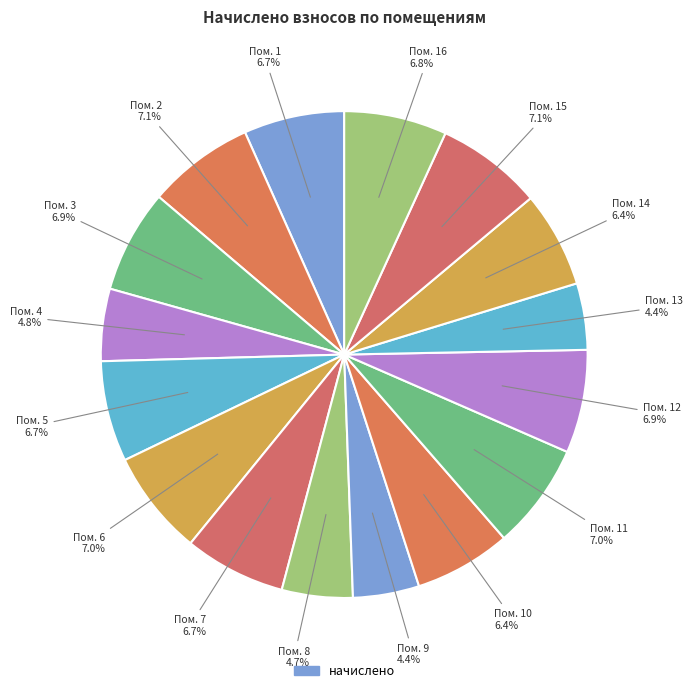

Count the number of slices in the pie.

16